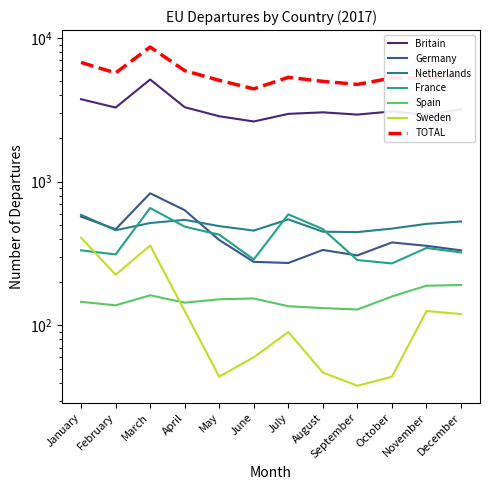

The value of Netherlands at August is 613. True or false?

False